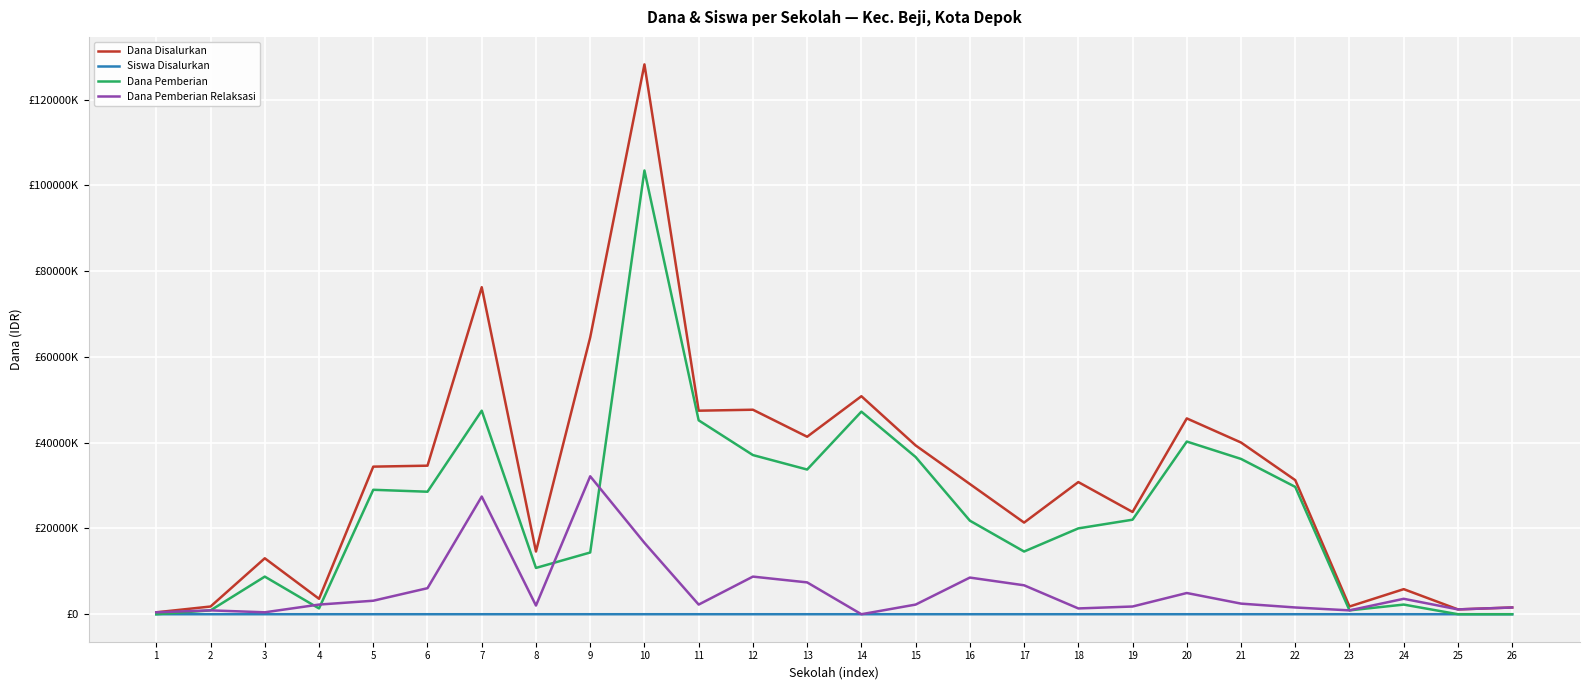

What is the value of the Dana Pemberian point at the 19th from the left?

22050000